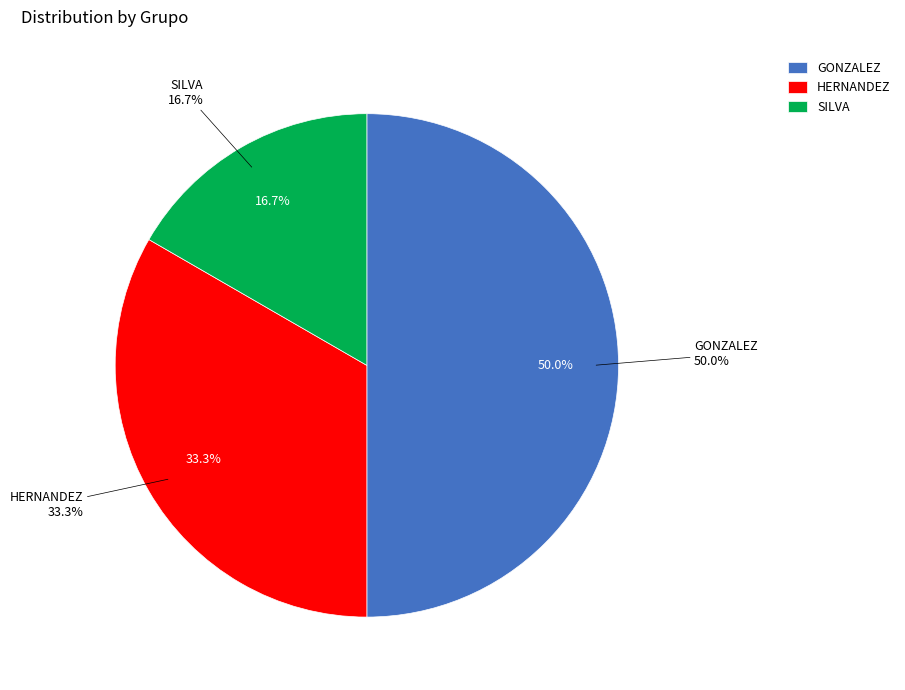

Which category has the smallest portion of the pie?

SILVA